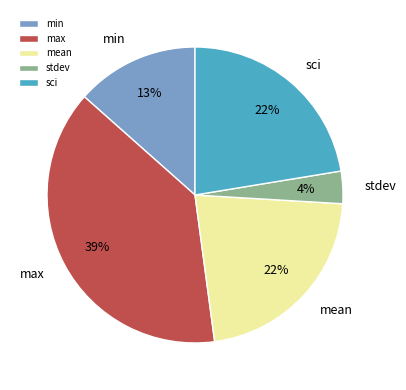

To the nearest percent, what is the combined percentage of max and sci?

61%